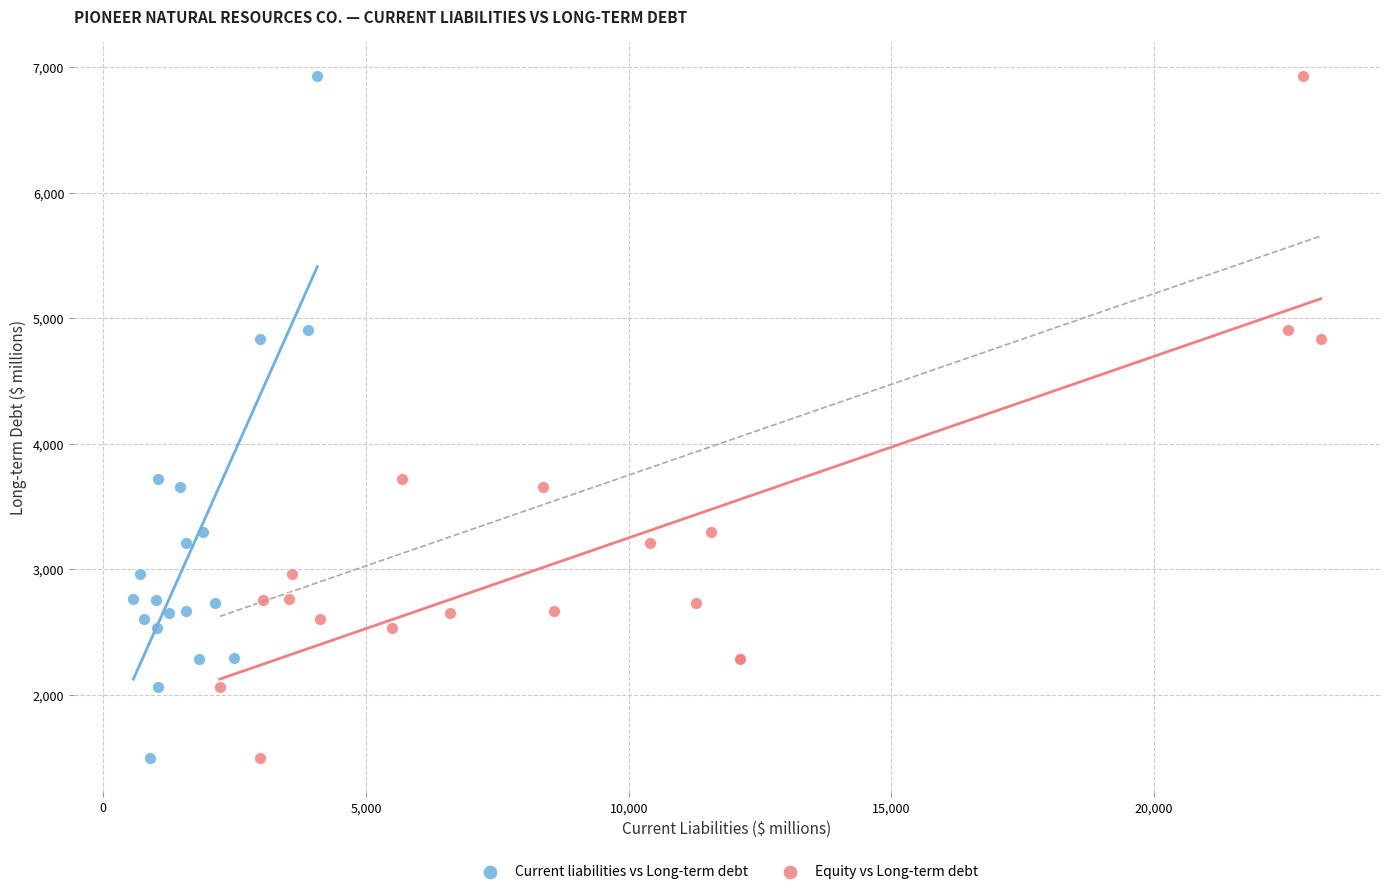

What are all the series names shown in the legend?

Current liabilities vs Long-term debt, Equity vs Long-term debt